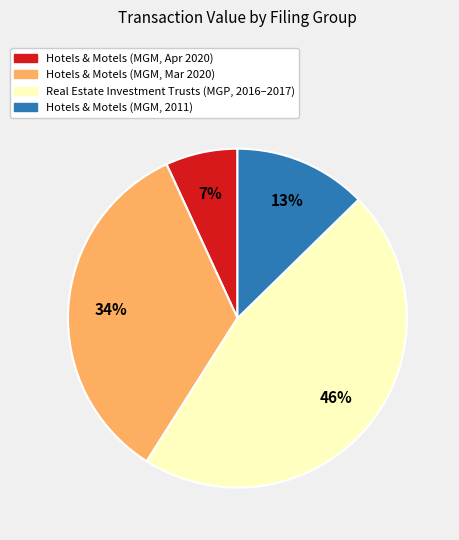

Is there any slice that represents more than half of the pie?

No